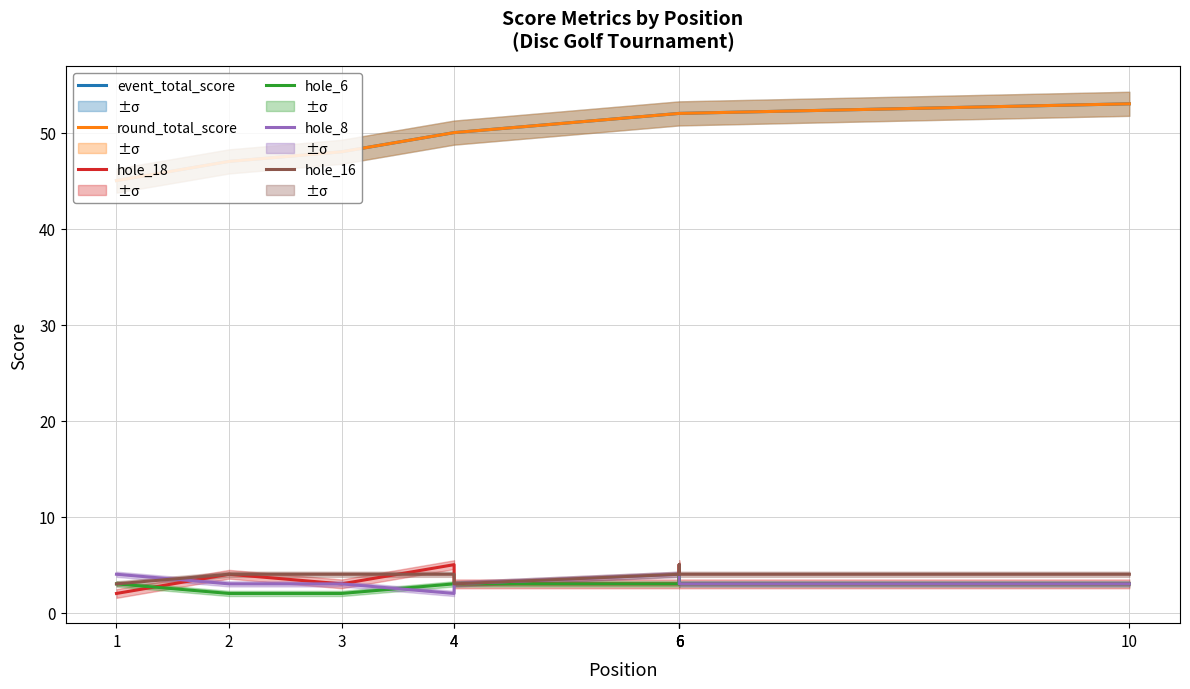

Read the hole_8 value at 6.

3